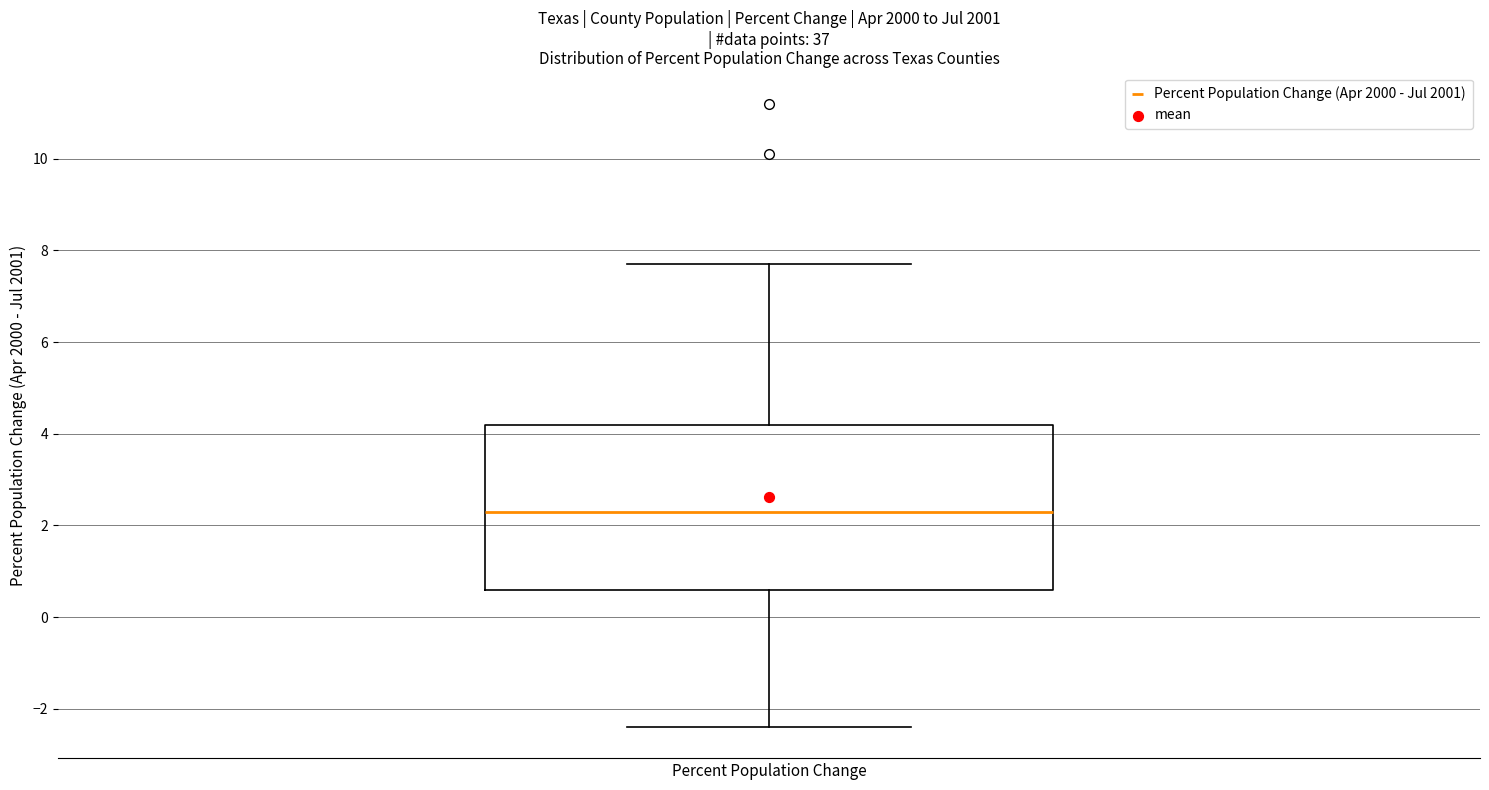

Read this box plot against the y-axis: the position of the median line, the range covered by the box, and the ends of both whiskers. The values are not printed on the chart, so give them approximately, as read against the axis.

median 2.4, box 0.6 to 4.2, whiskers -2.4 to 7.8